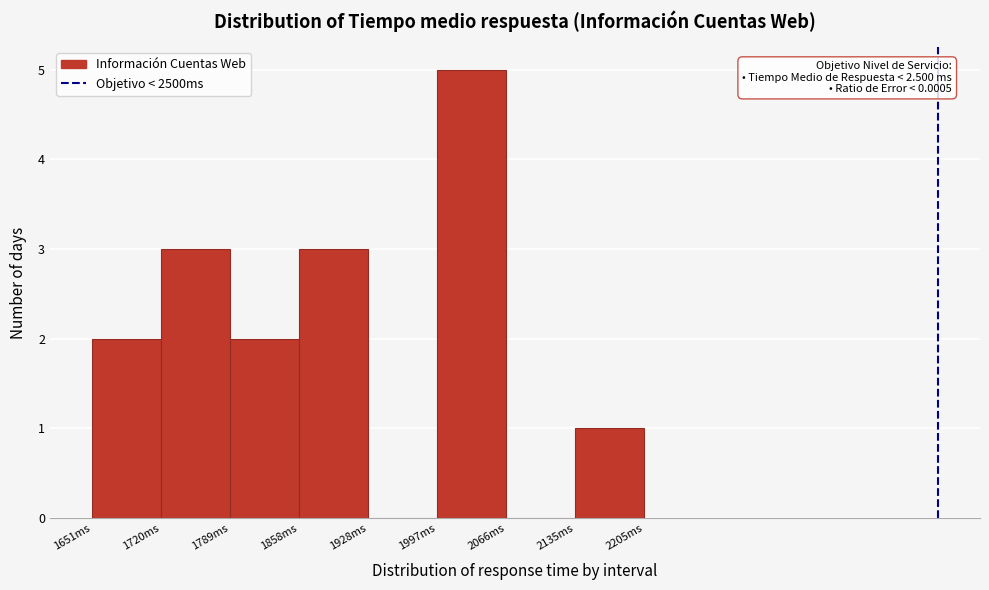

Which range on the x-axis has the tallest bar?

2000 to 2070